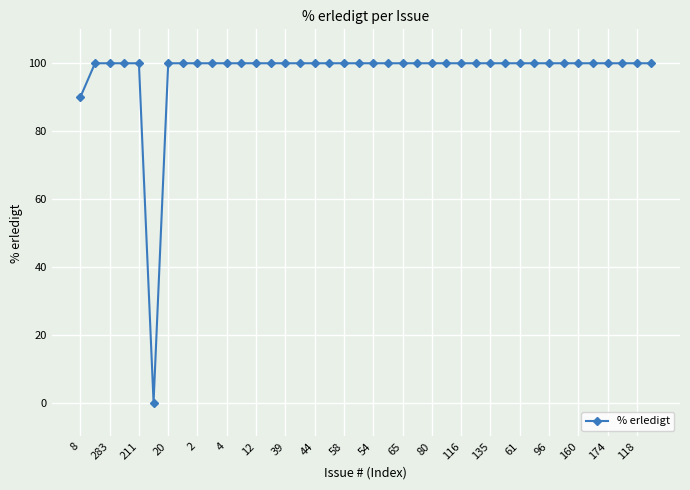

What is the sum of all values?

3890